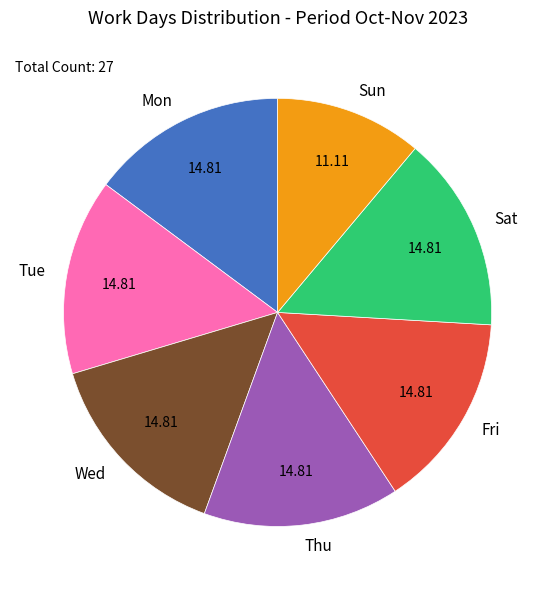

Is the sum of Wed and Tue greater than half?

No